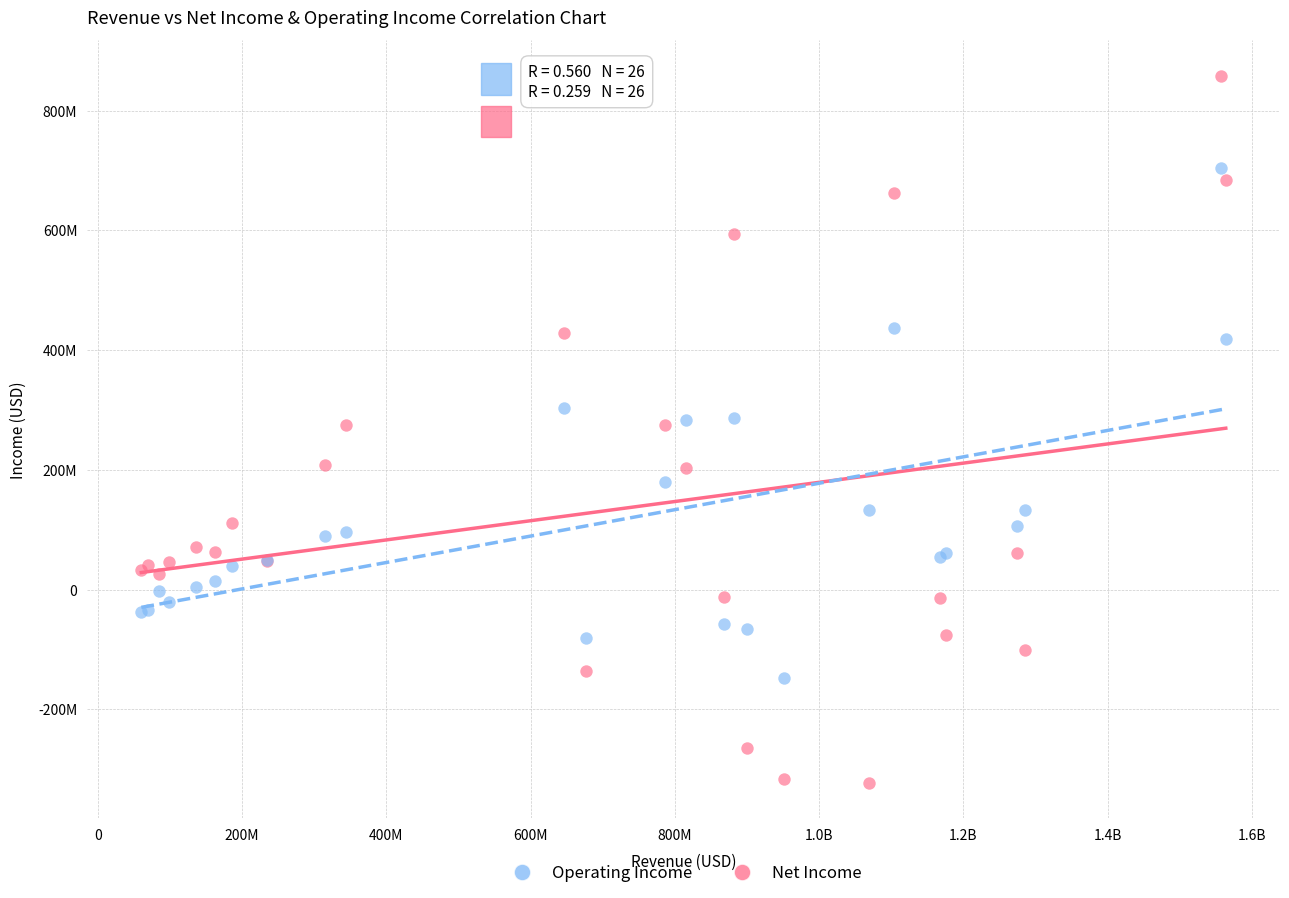

Which series reaches the maximum Y coordinate?

Net Income